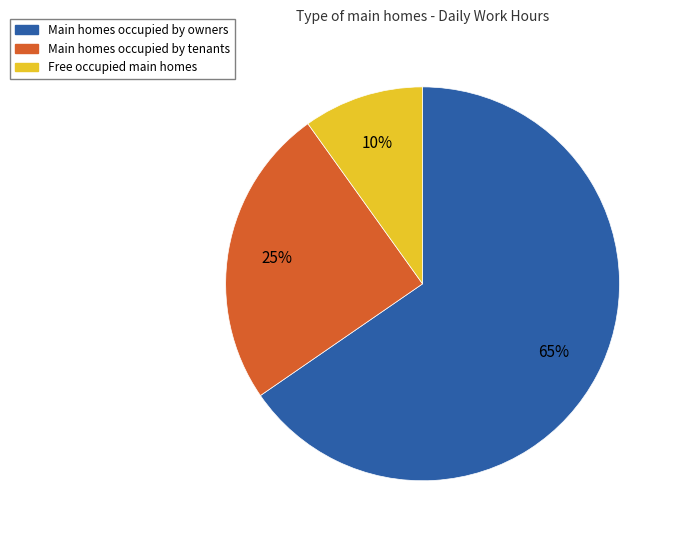

How many segments does this pie chart have?

3